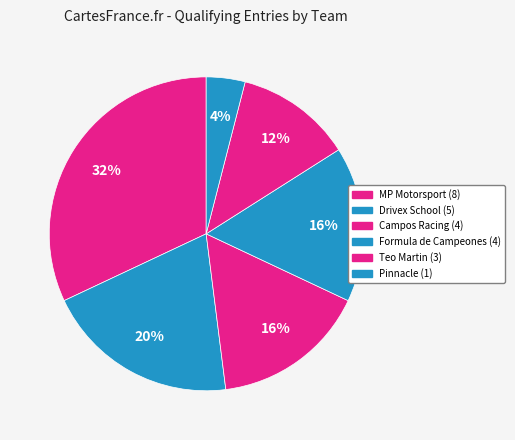

How many slices are in this pie chart?

6